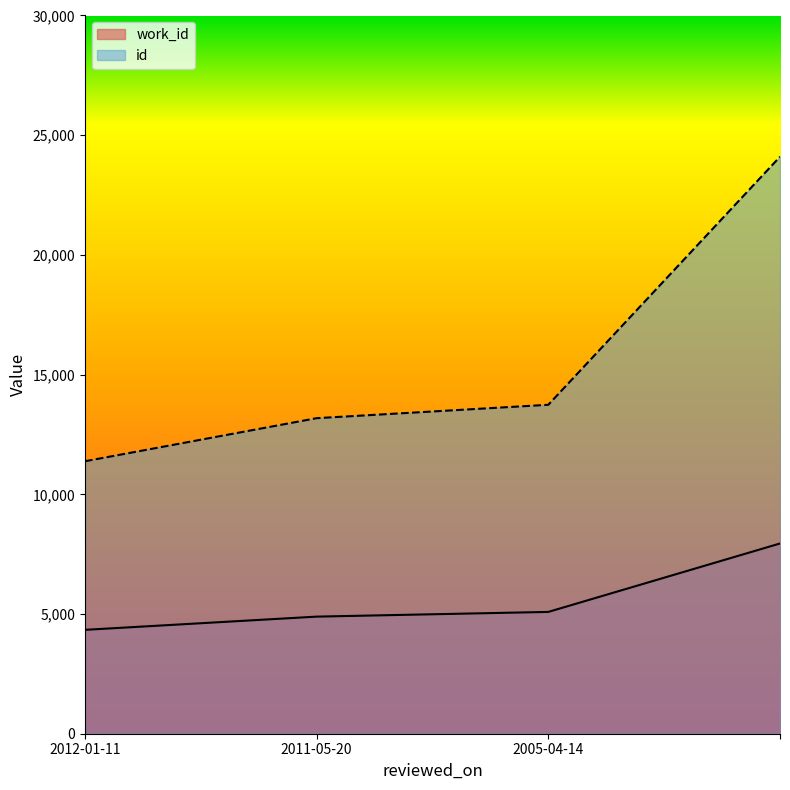

How many lines are shown in the chart?

2